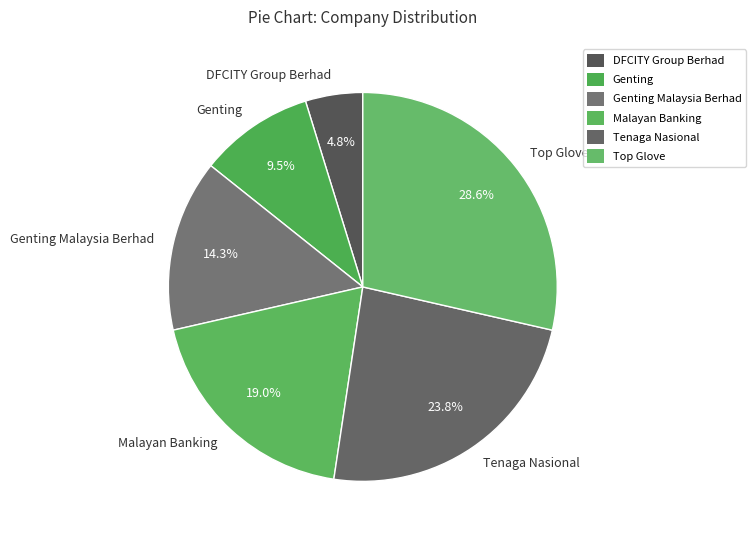

What is the smallest slice in the pie chart?

DFCITY Group Berhad